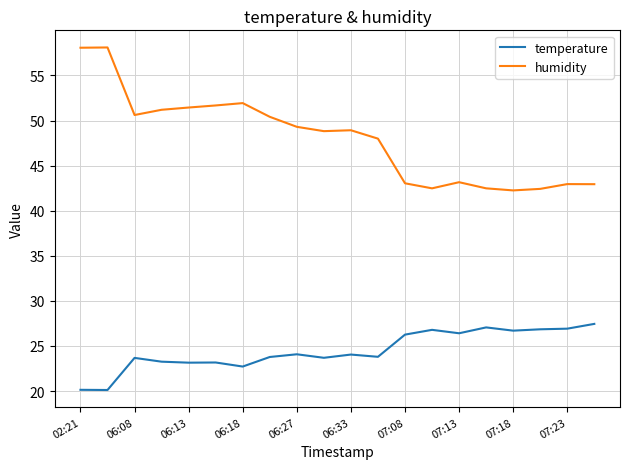

Which series has the largest total across all categories?

humidity